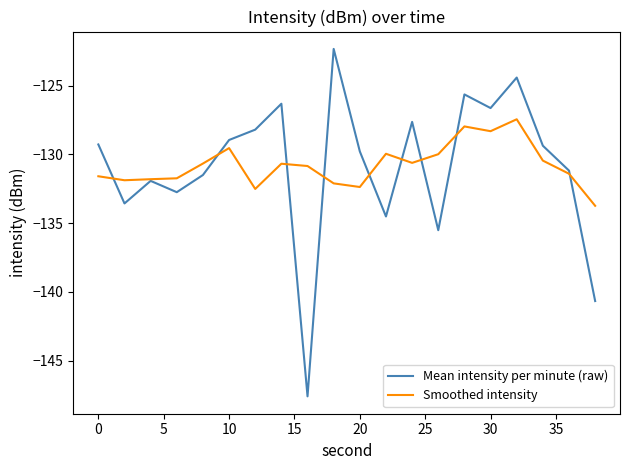

List the series in order of their peak value, highest first.

Mean intensity per minute (raw), Smoothed intensity